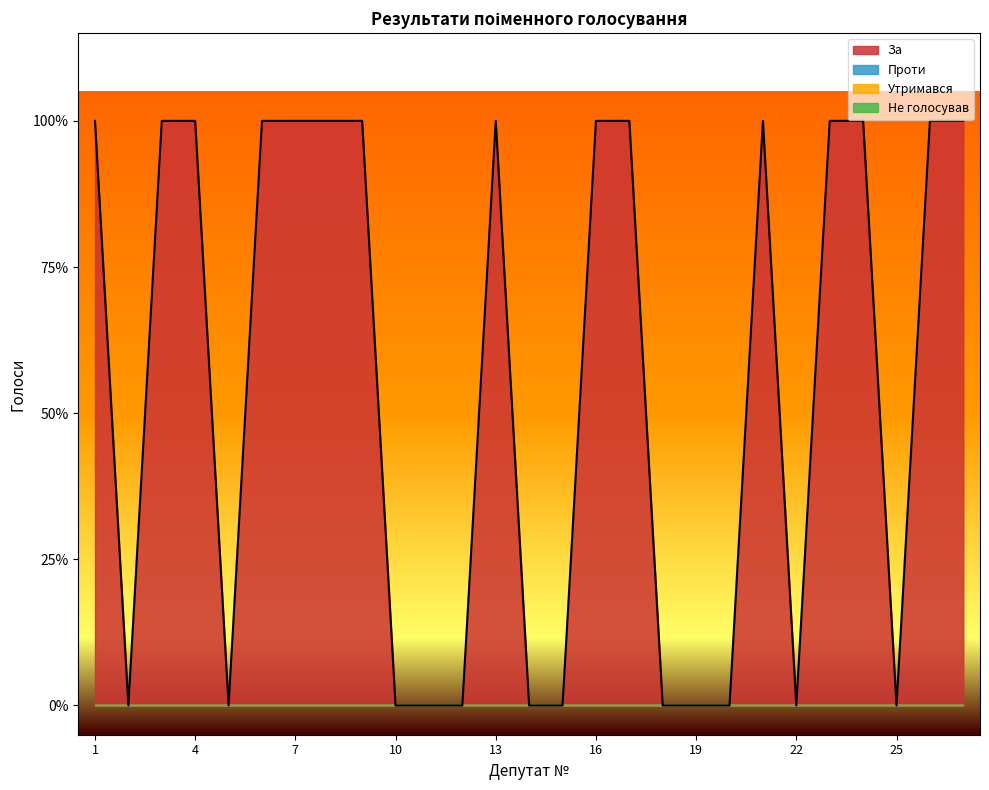

Rank the categories by Не голосував value from lowest to highest.

1, 2, 3, 4, 5, 6, 7, 8, 9, 10, 11, 12, 13, 14, 15, 16, 17, 18, 19, 20, 21, 22, 23, 24, 25, 26, 27